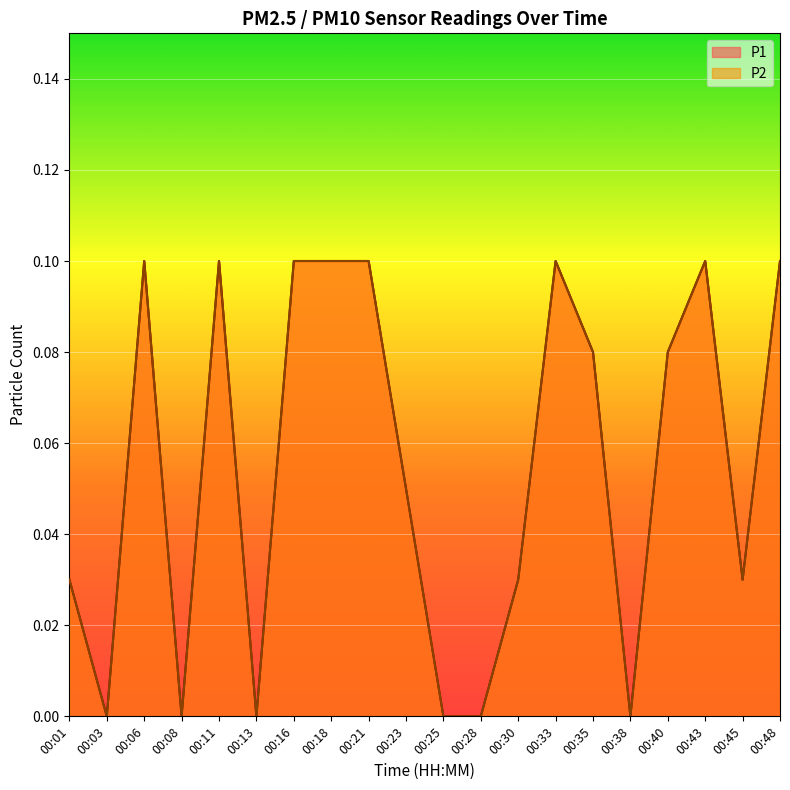

Reading right to left, extract all data points from this chart.

P1: 00:48=0.1	00:45=0.0	00:43=0.1	00:40=0.1	00:38=0.0	00:35=0.1	00:33=0.1	00:30=0.0	00:28=0.0	00:25=0.0	00:23=0.1	00:21=0.1	00:18=0.1	00:16=0.1	00:13=0.0	00:11=0.1	00:08=0.0	00:06=0.1	00:03=0.0	00:01=0.0
P2: 00:48=0.1	00:45=0.0	00:43=0.1	00:40=0.1	00:38=0.0	00:35=0.1	00:33=0.1	00:30=0.0	00:28=0.0	00:25=0.0	00:23=0.1	00:21=0.1	00:18=0.1	00:16=0.1	00:13=0.0	00:11=0.1	00:08=0.0	00:06=0.1	00:03=0.0	00:01=0.0